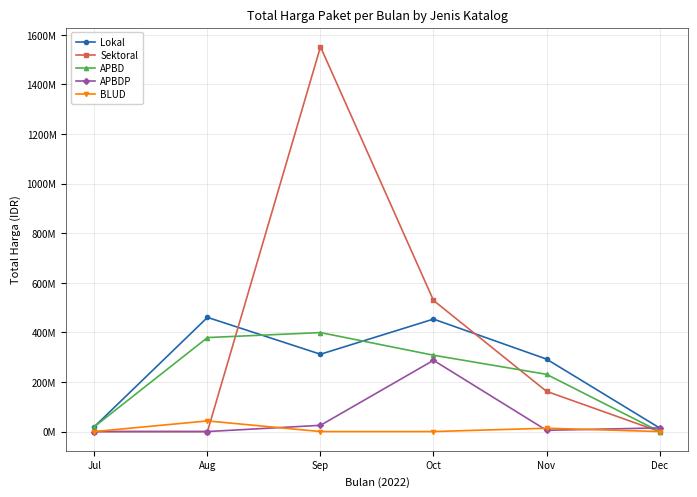

After their last crossing, which series has the higher values: APBD or APBDP?

APBDP